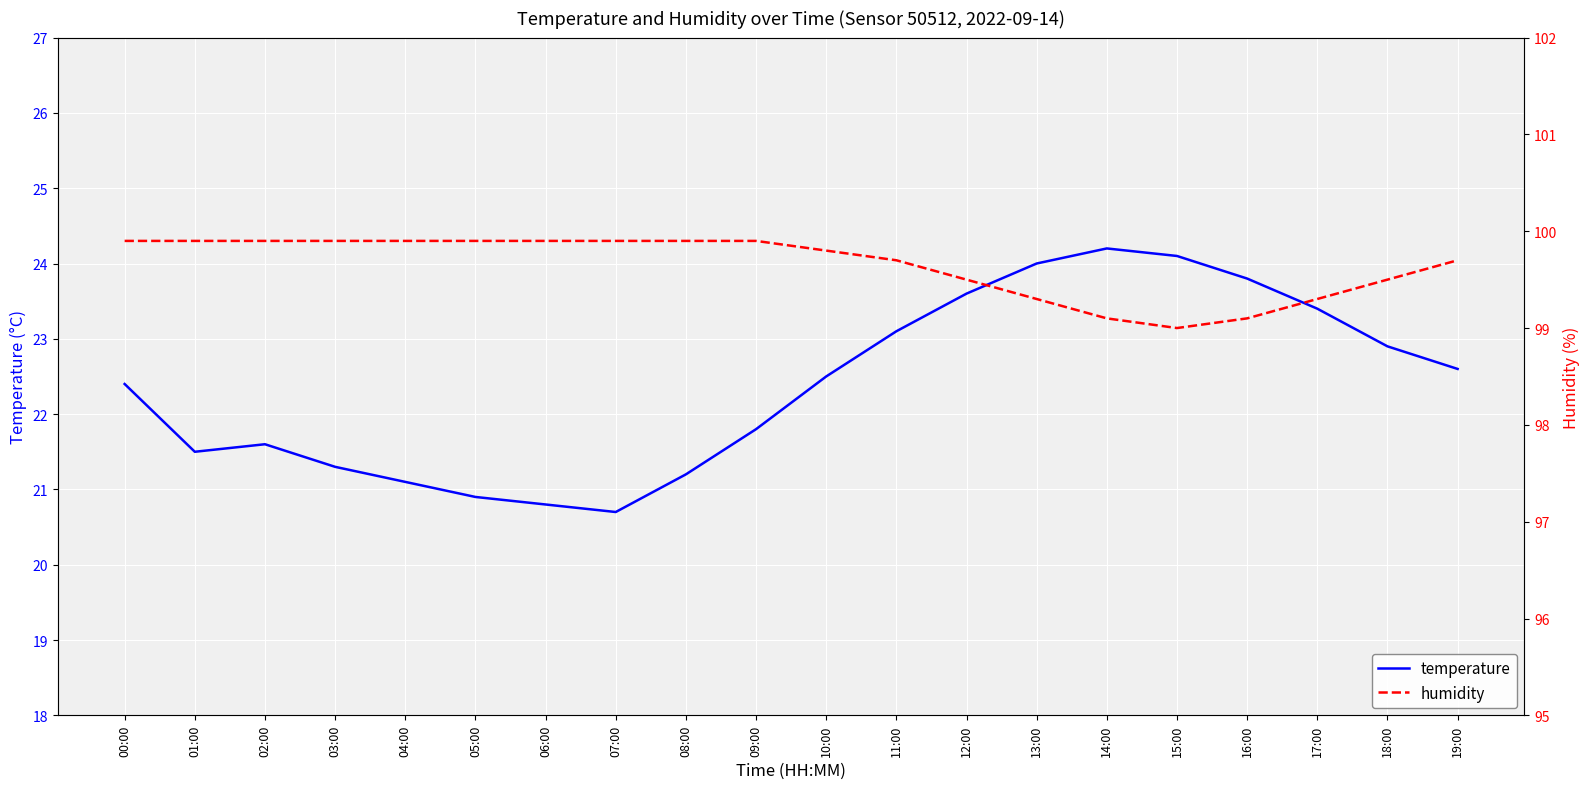

What is the spread (max minus min) of values at 09:00?

78.1